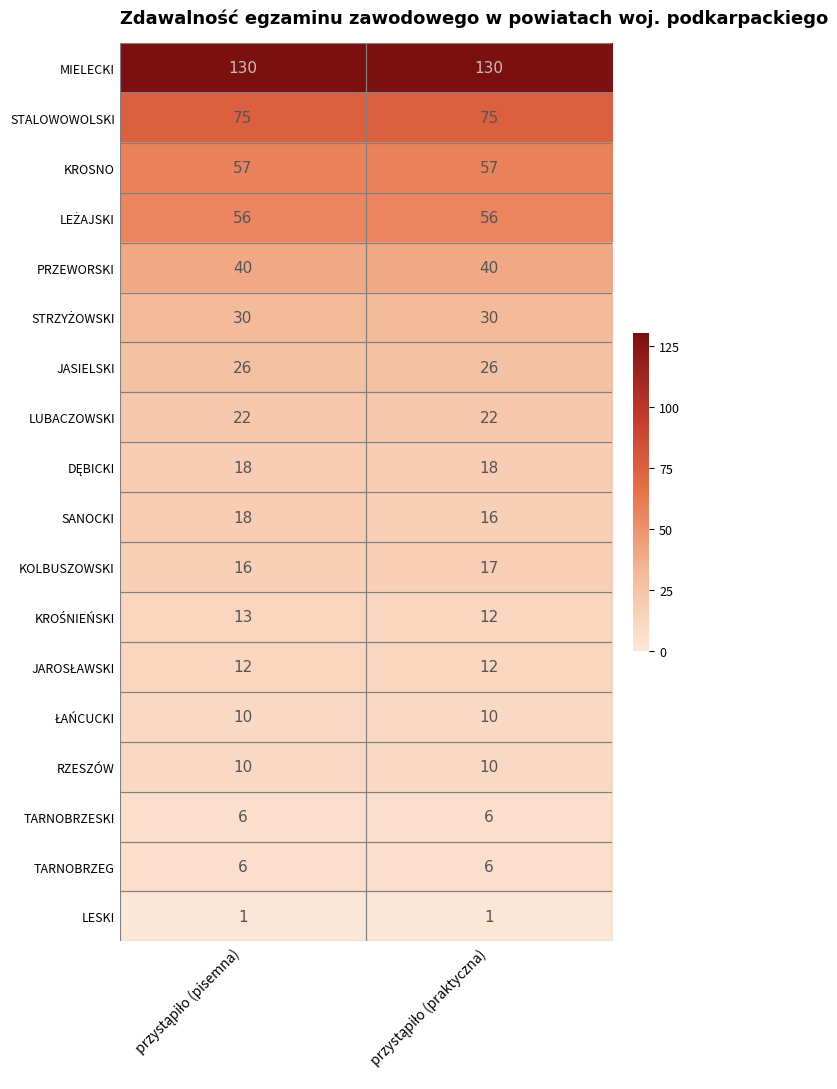

What is the maximum value shown in the chart?

130